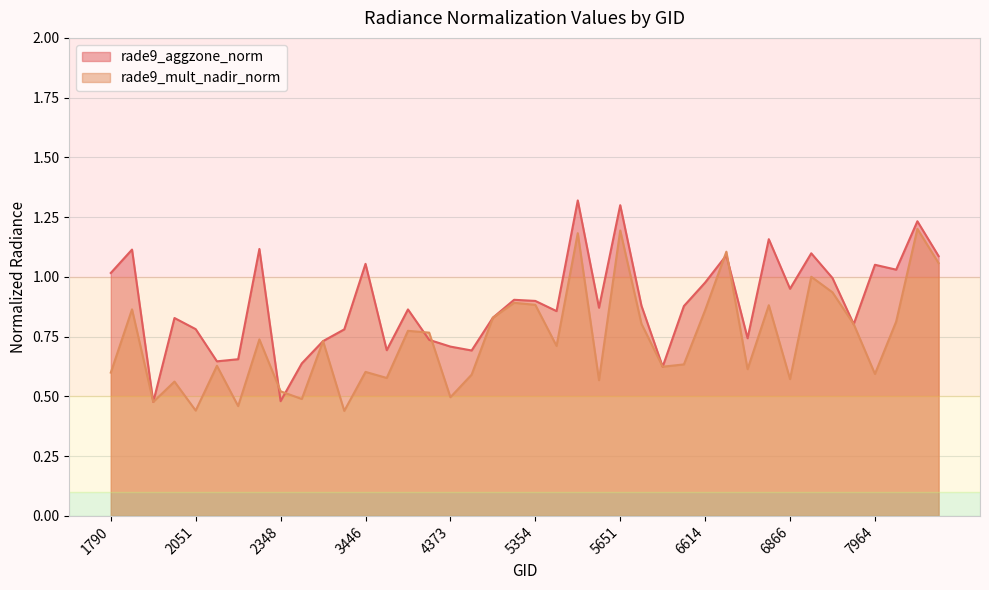

What are all the series names shown in the legend?

rade9_aggzone_norm, rade9_mult_nadir_norm